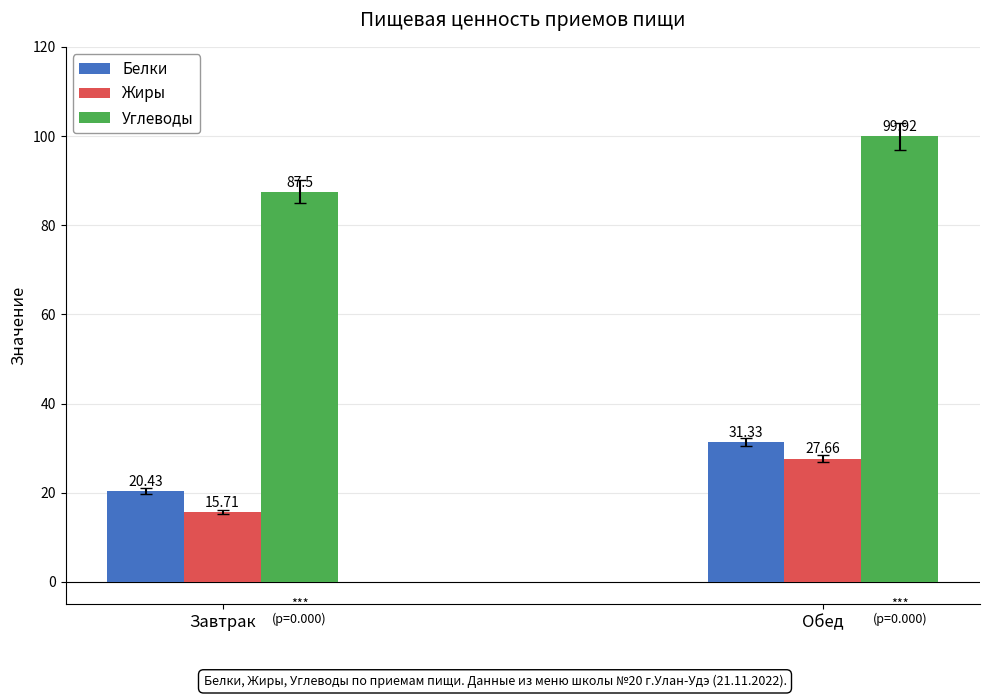

What is the average value of the Углеводы series?

93.7